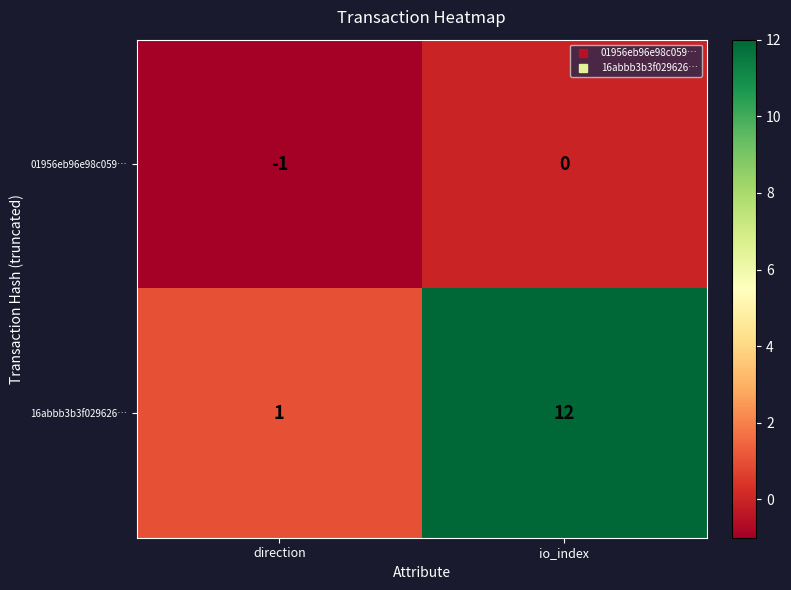

Reading right to left, list all the values displayed in this chart.

01956eb96e98c059…: io_index=0	direction=-1
16abbb3b3f029626…: io_index=12	direction=1